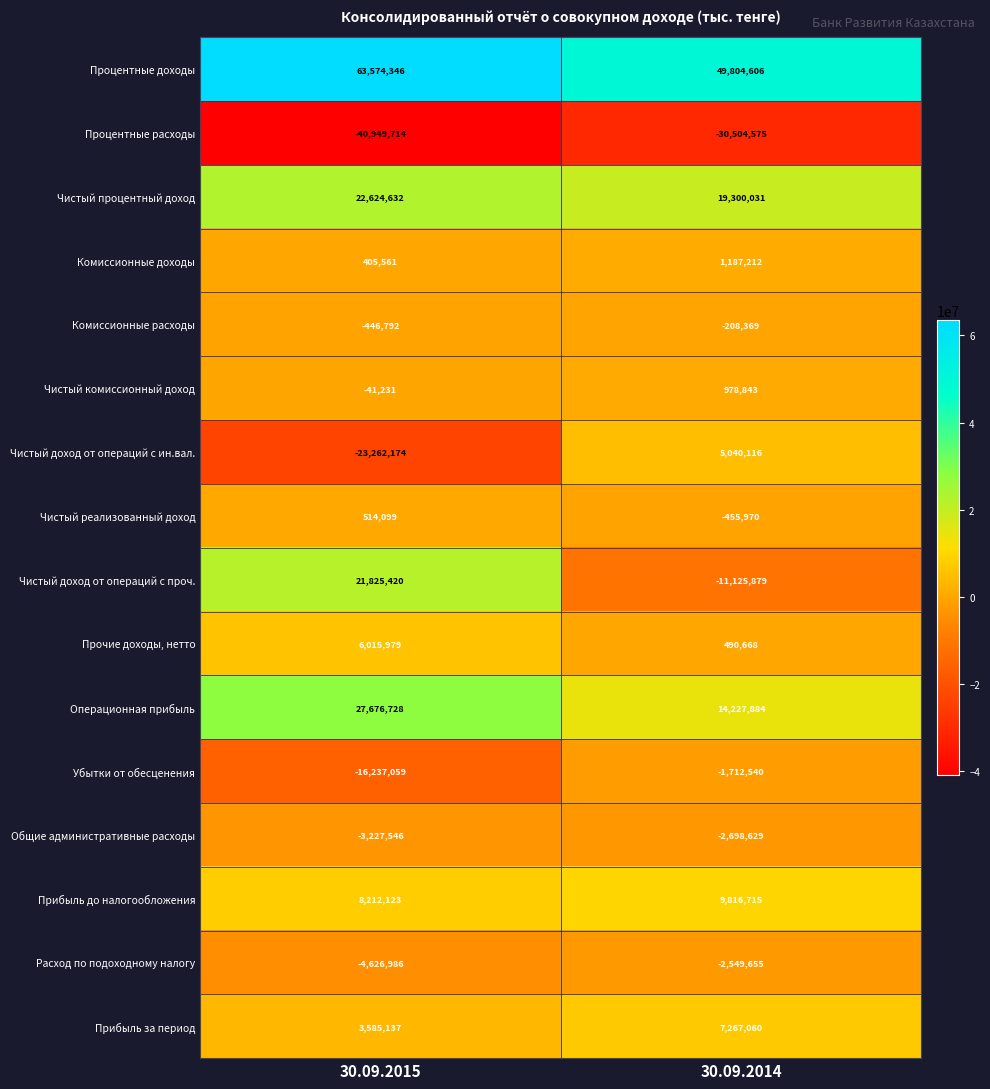

Is it true that Прибыль до налогообложения equals 9816715 at 30.09.2014?

True